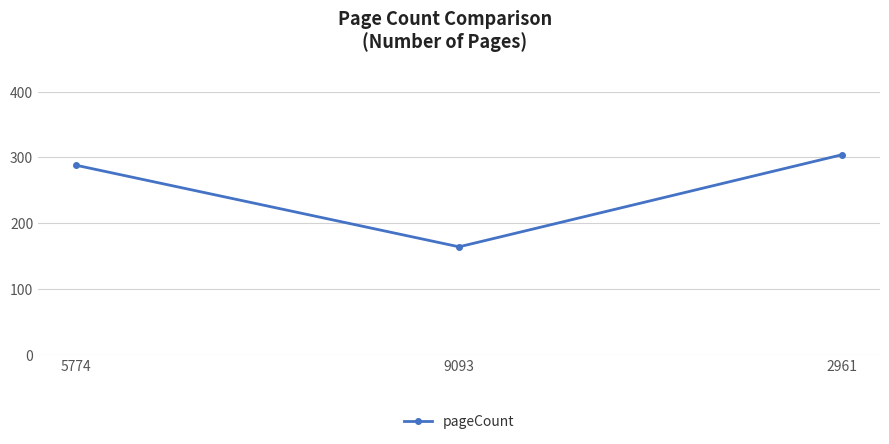

What is the change in value from 5774 to 9093?

-124